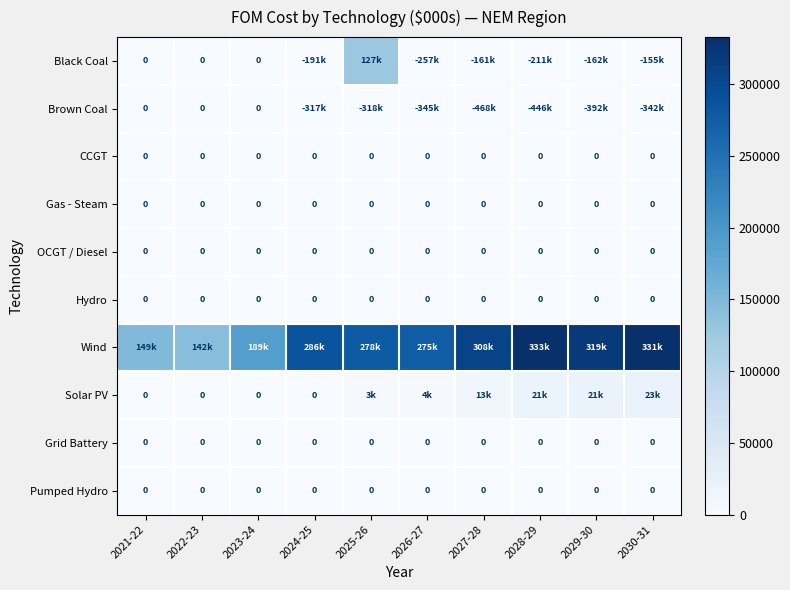

List the series in order of their peak value, lowest first.

Brown Coal, CCGT, Gas - Steam, OCGT / Diesel, Hydro, Grid Battery, Pumped Hydro, Solar PV, Black Coal, Wind